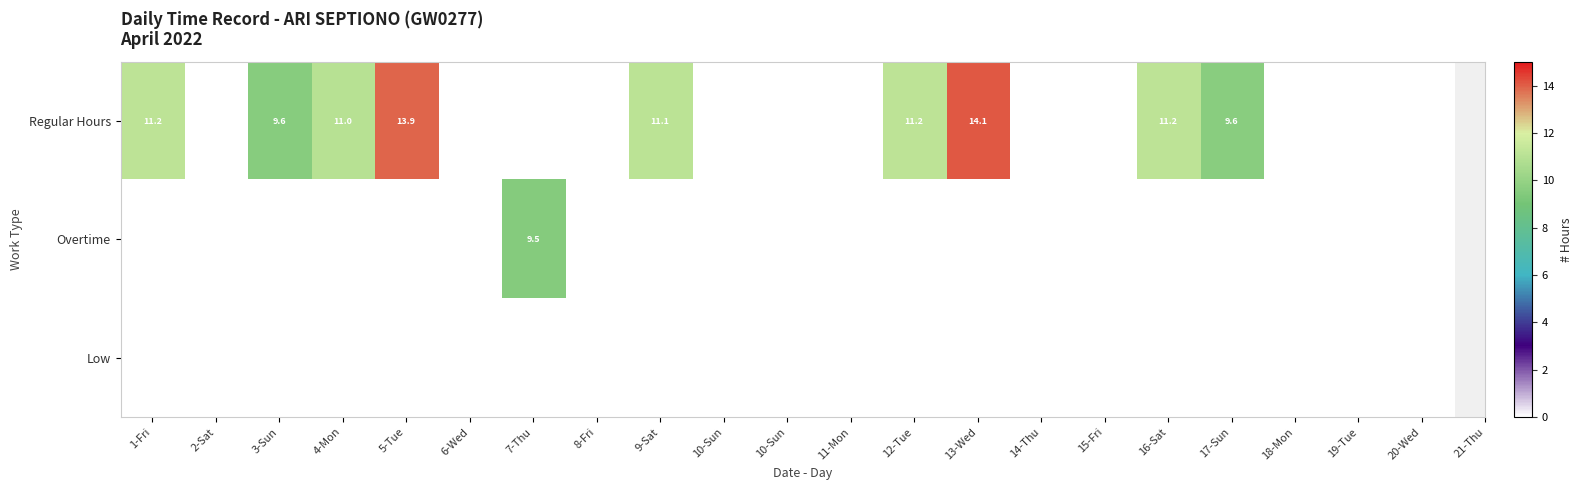

Which has a higher value, 18-Mon or 19-Tue?

18-Mon